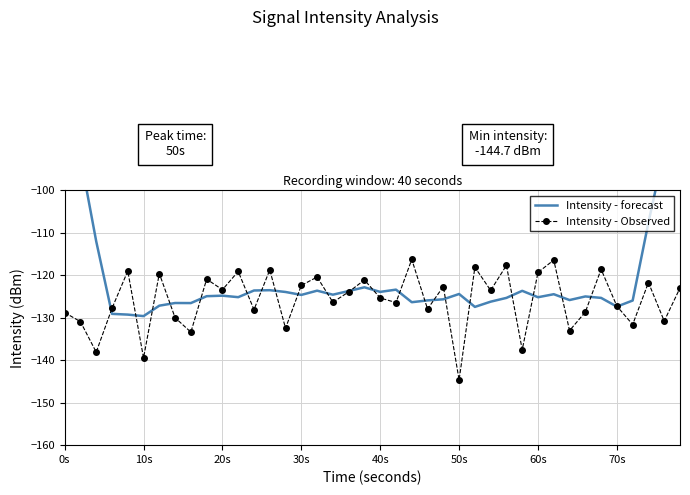

Reading right to left, extract all data points from this chart.

Intensity - forecast: -72.4	-90.6	-107.6	-125.9	-127.4	-125.3	-125.0	-125.8	-124.5	-125.2	-123.7	-125.3	-126.2	-127.5	-124.4	-125.7	-125.9	-126.3	-123.4	-123.9	-122.8	-123.7	-124.6	-123.6	-124.6	-123.9	-123.5	-123.6	-125.2	-124.8	-124.9	-126.5	-126.5	-127.2	-129.6	-129.3	-129.1	-112.0	-92.1	-75.1
Intensity - Observed: -123.0	-130.8	-121.7	-131.6	-127.3	-118.6	-128.7	-133.0	-116.4	-119.3	-137.5	-117.7	-123.6	-118.1	-144.7	-122.7	-128.0	-116.3	-126.4	-125.4	-121.1	-123.9	-126.3	-120.4	-122.4	-132.5	-118.7	-128.1	-119.1	-123.4	-120.9	-133.4	-130.0	-119.6	-139.4	-119.0	-127.8	-138.1	-130.9	-128.8